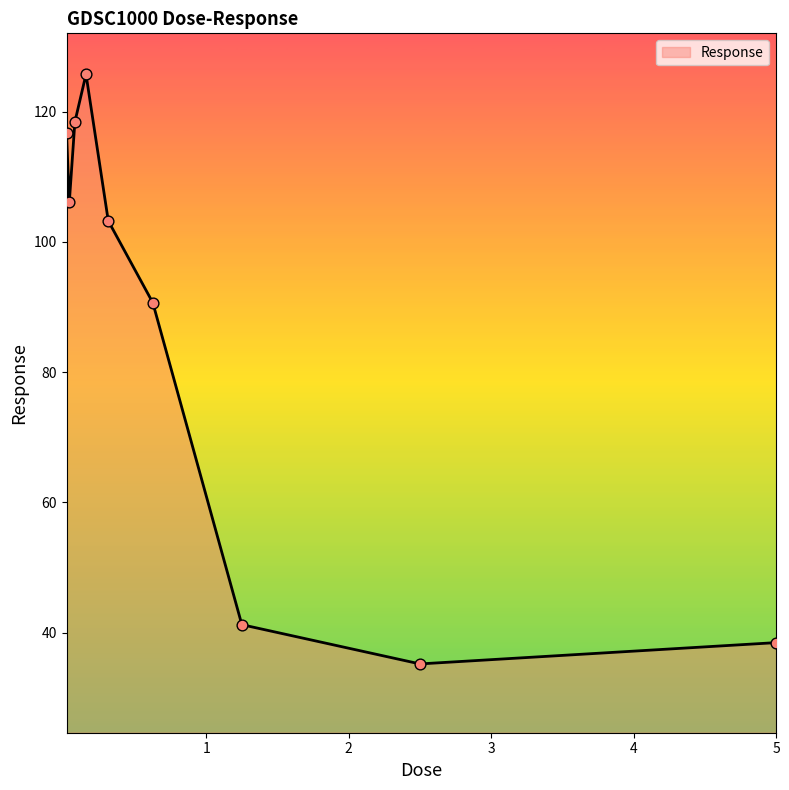

What is the difference between the maximum and minimum values?

90.5